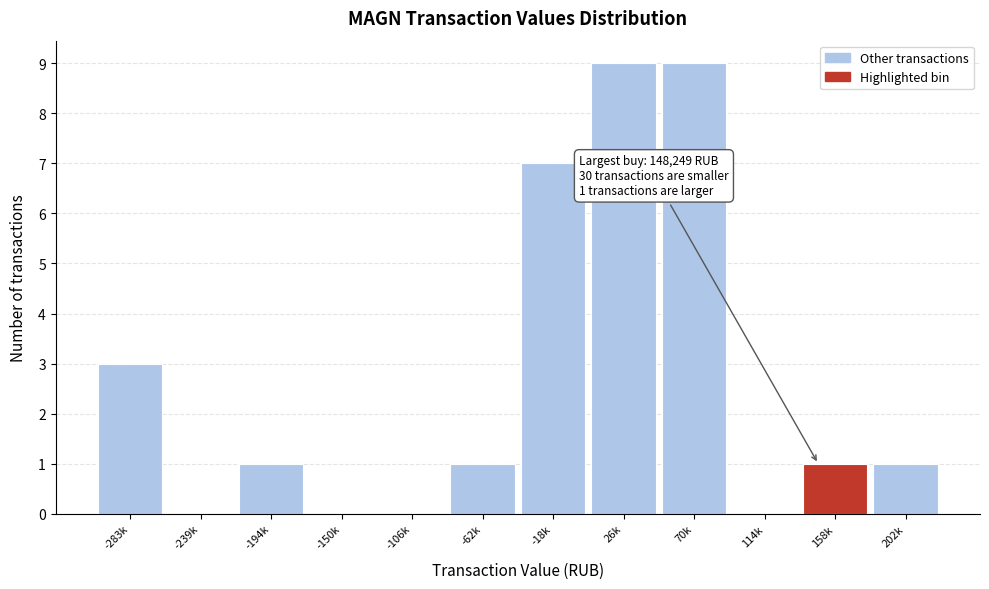

Reading left to right, transcribe all the data shown in this chart.

-283k=3	-239k=0	-194k=1	-150k=0	-106k=0	-62k=1	-18k=7	26k=9	70k=9	114k=0	158k=1	202k=1